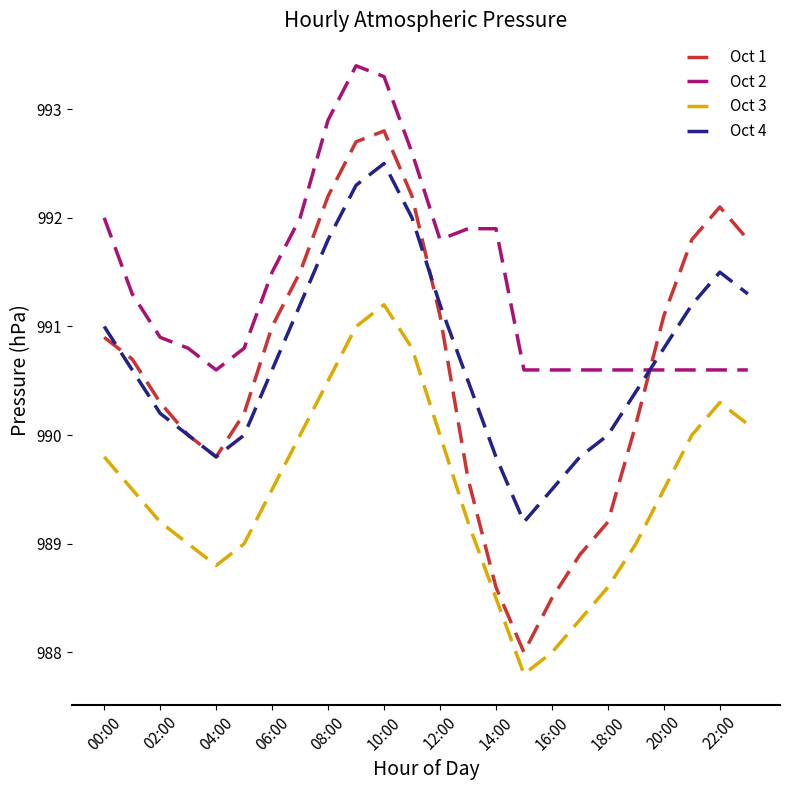

Reading left to right, extract all data points from this chart.

Oct 1: 990.9	990.7	990.3	990.0	989.8	990.2	991.0	991.5	992.2	992.7	992.8	992.2	991.1	989.6	988.6	988.0	988.5	988.9	989.2	990.1	991.1	991.8	992.1	991.8
Oct 2: 992.0	991.3	990.9	990.8	990.6	990.8	991.5	992.0	992.9	993.4	993.3	992.6	991.8	991.9	991.9	990.6	990.6	990.6	990.6	990.6	990.6	990.6	990.6	990.6
Oct 3: 989.8	989.5	989.2	989.0	988.8	989.0	989.5	990.0	990.5	991.0	991.2	990.8	990.0	989.2	988.5	987.8	988.0	988.3	988.6	989.0	989.5	990.0	990.3	990.1
Oct 4: 991.0	990.6	990.2	990.0	989.8	990.0	990.6	991.2	991.8	992.3	992.5	992.0	991.2	990.5	989.8	989.2	989.5	989.8	990.0	990.4	990.8	991.2	991.5	991.3